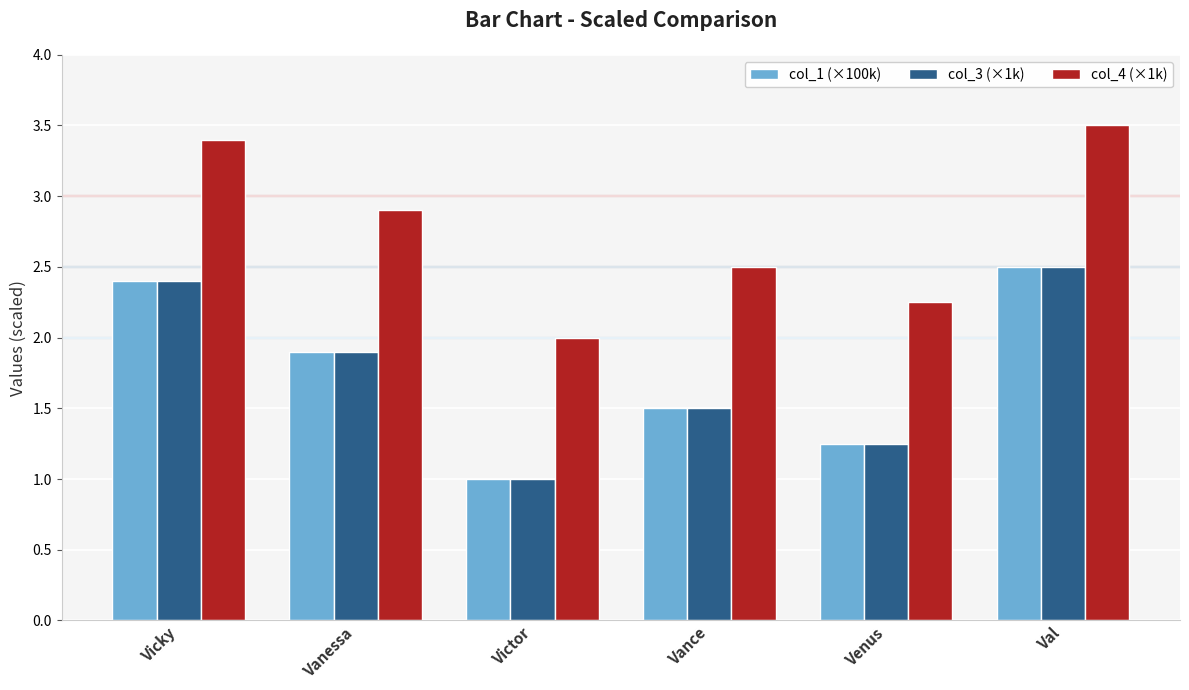

What is the average value of the col_1 (×100k) series?

1.8